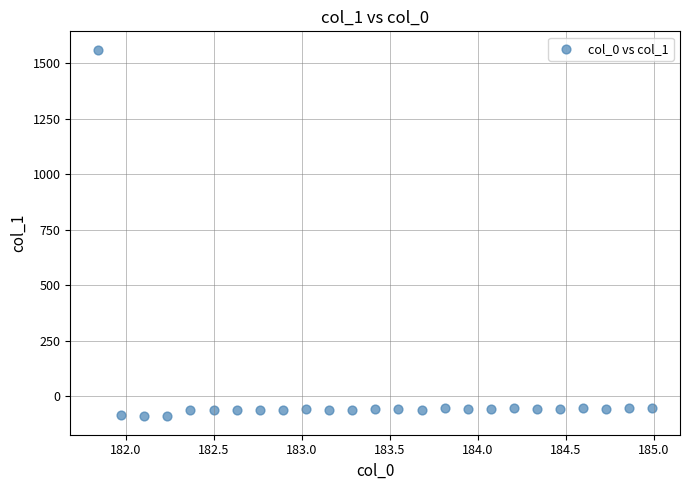

What is the range of X values (max minus min)?

3.1